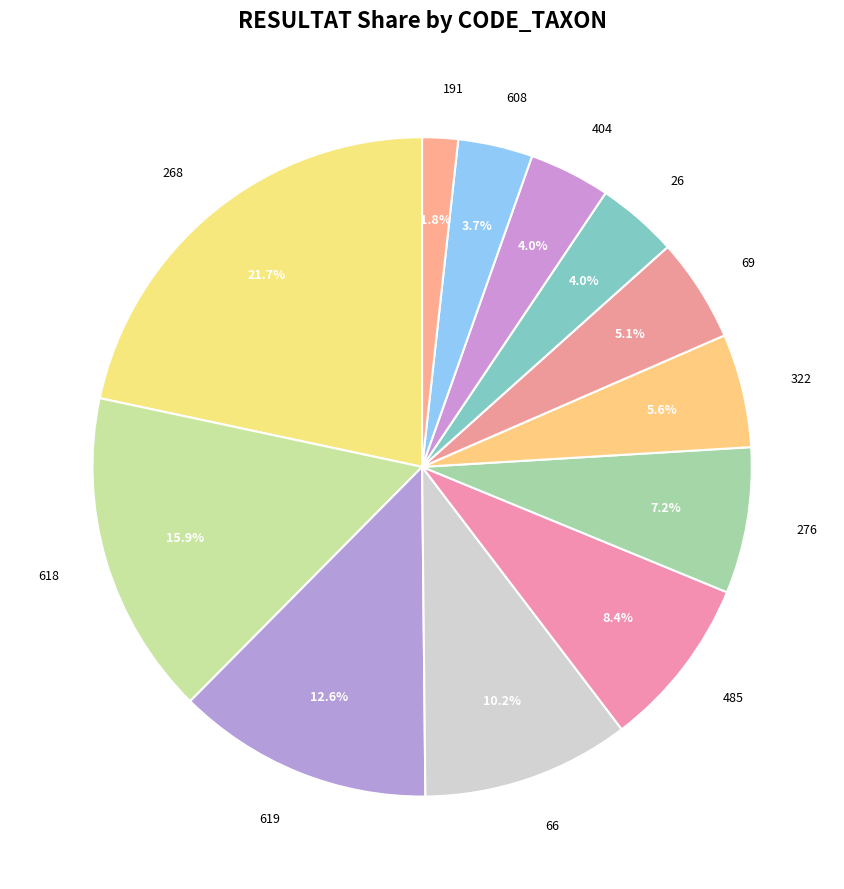

To the nearest percent, what is the combined percentage of 322 and 268?

27%